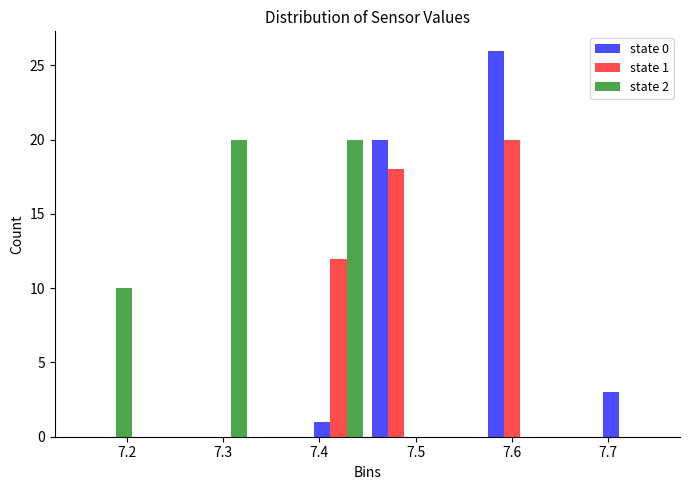

In the state 1 series, which range on the x-axis has the tallest bar?

7.57 to 7.63